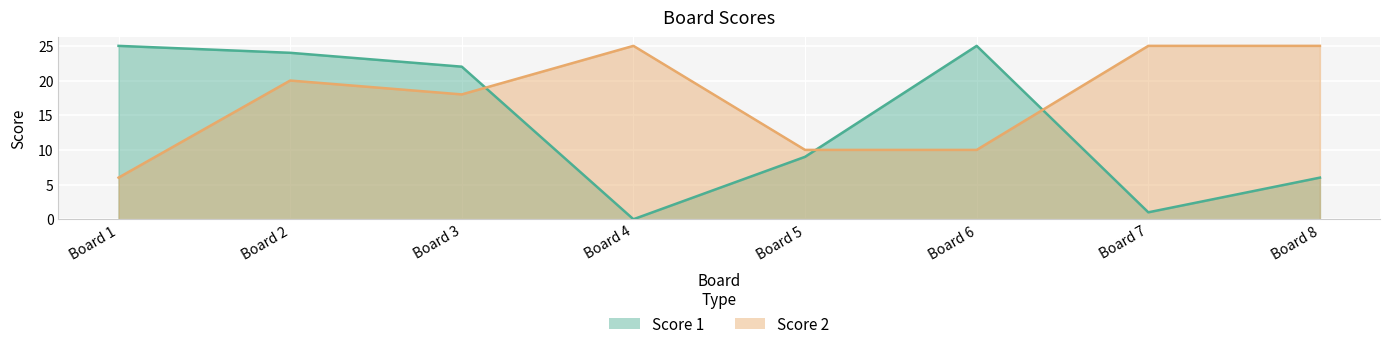

Rank the series by their maximum value, from lowest to highest.

Score 1, Score 2